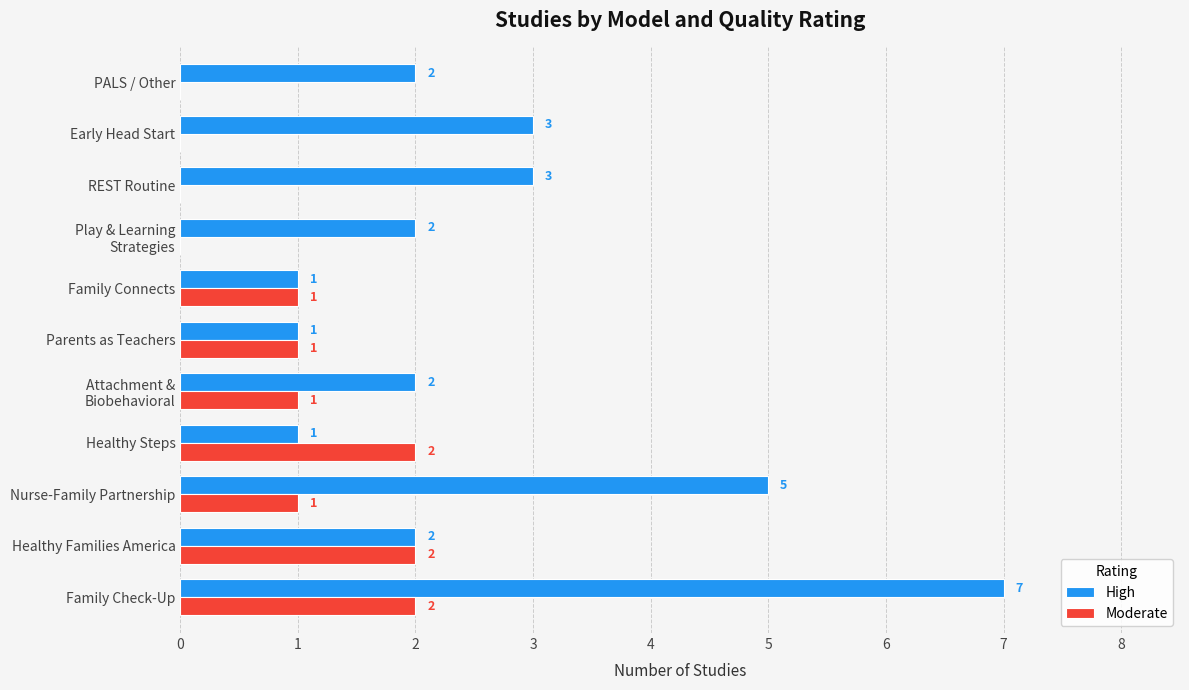

Between Healthy Families America and Nurse-Family Partnership, which series saw the biggest shift?

High